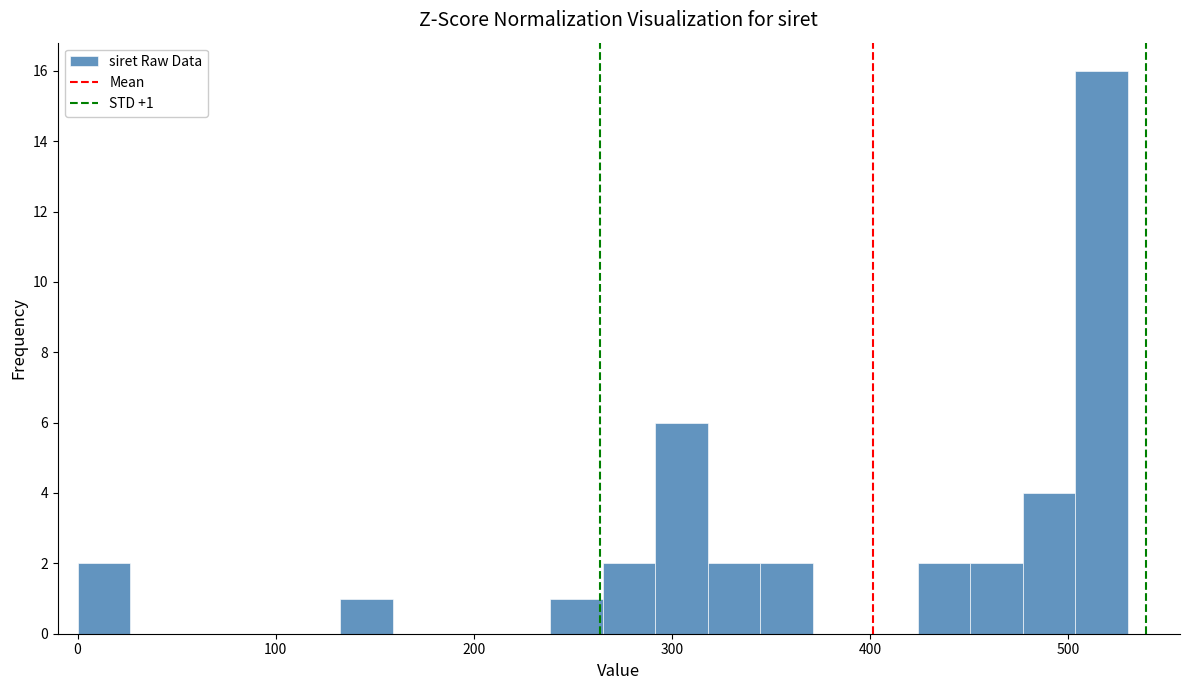

Read against the x-axis, roughly where is the centre of the tallest bar?

520